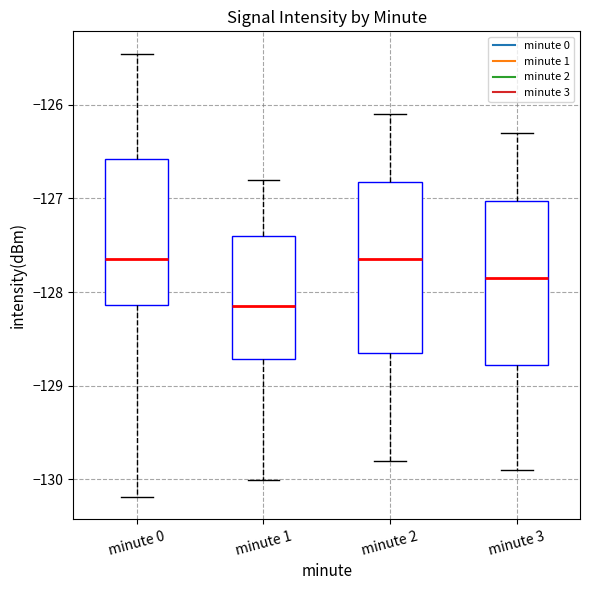

Reading left to right, transcribe this box plot: for each box, give where its median line is, the range the box spans, and where its two whiskers end, as read against the y-axis. The values are not printed on the chart, so give them approximately, as read against the axis.

minute 0: median -127.6, box -128.1 to -126.6, whiskers -130.2 to -125.5
minute 1: median -128.1, box -128.7 to -127.4, whiskers -130.0 to -126.8
minute 2: median -127.6, box -128.6 to -126.8, whiskers -129.8 to -126.1
minute 3: median -127.8, box -128.8 to -127.0, whiskers -129.9 to -126.3